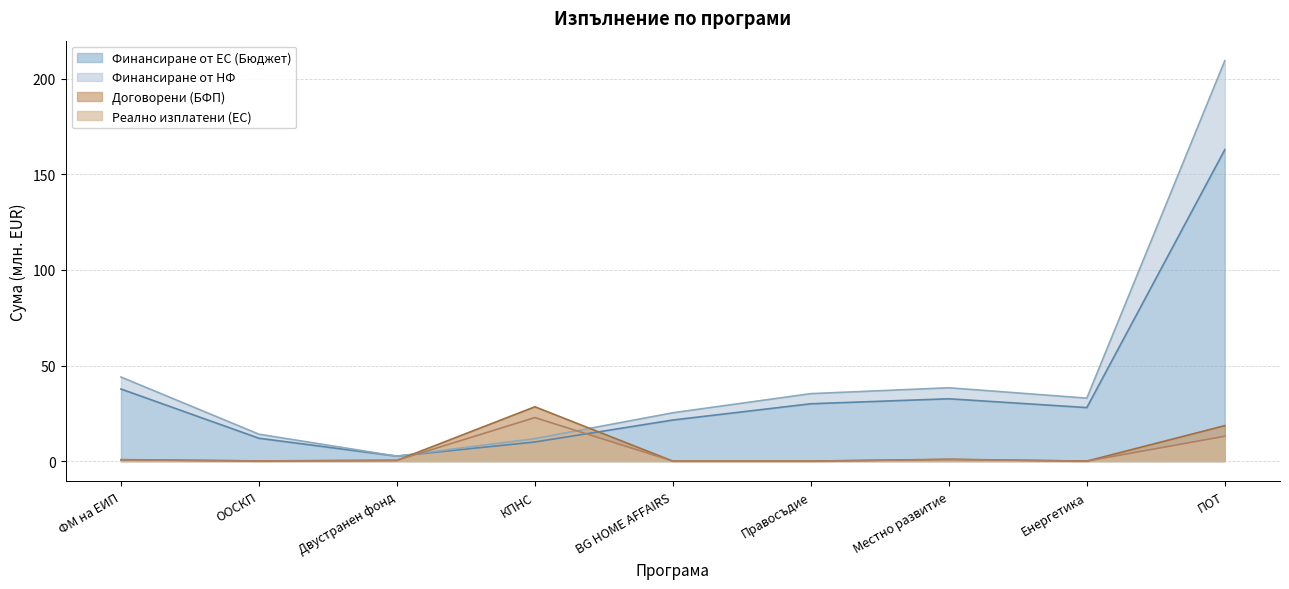

Where is the first local maximum for Финансиране от ЕС (Бюджет)?

Местно развитие